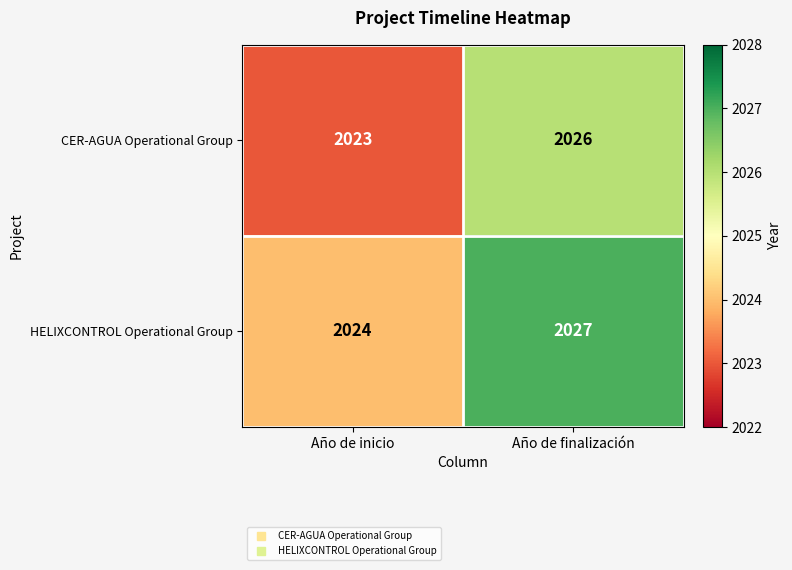

At which label is HELIXCONTROL Operational Group closest to 2025?

Año de inicio